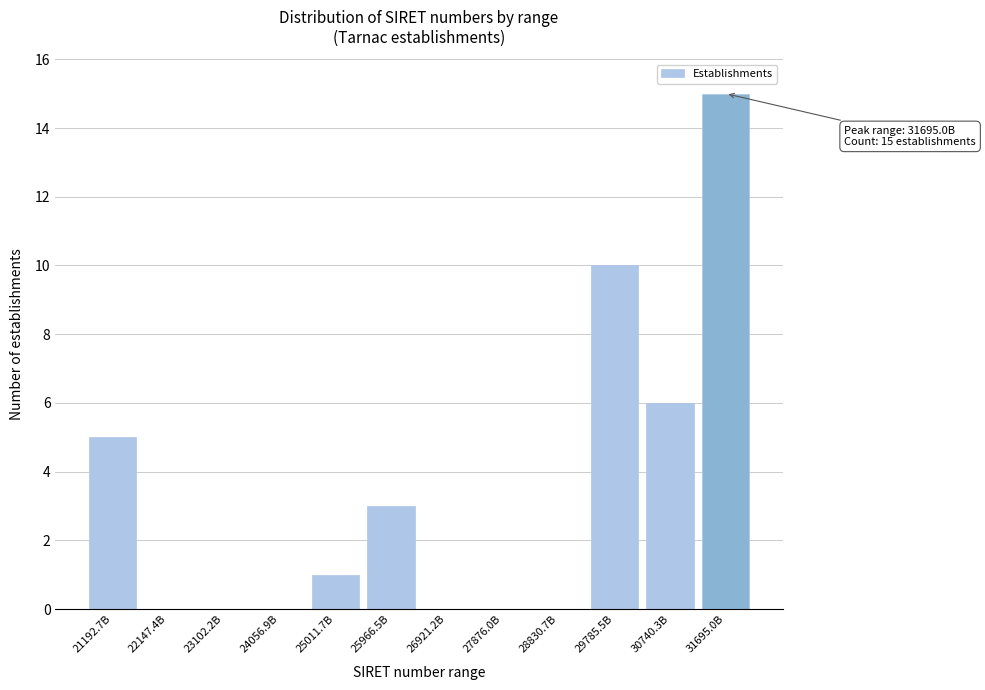

Reading left to right, extract all data points from this chart.

21192.7B=5	22147.4B=0	23102.2B=0	24056.9B=0	25011.7B=1	25966.5B=3	26921.2B=0	27876.0B=0	28830.7B=0	29785.5B=10	30740.3B=6	31695.0B=15